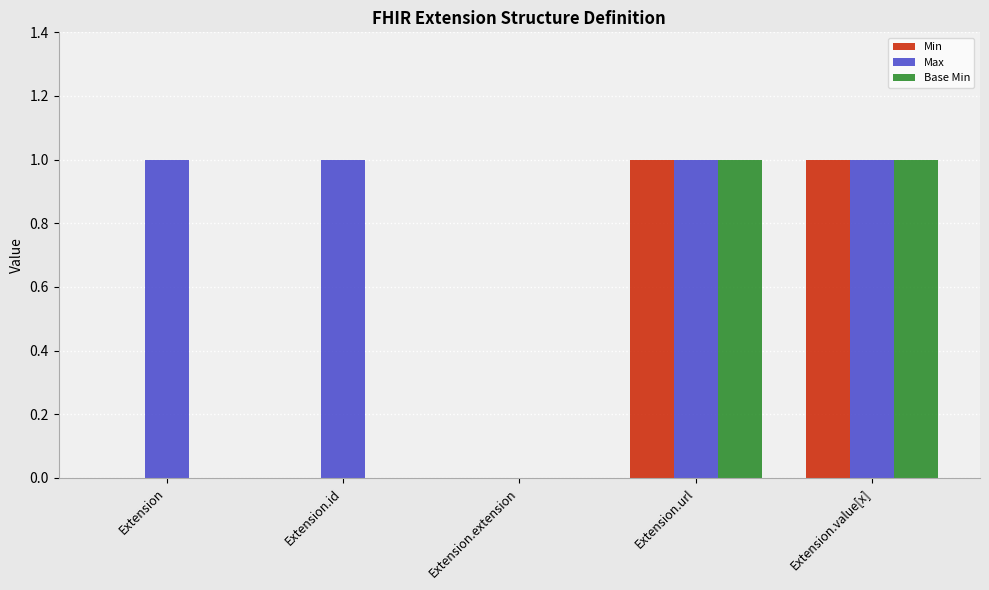

Reading left to right, transcribe all the data shown in this chart.

Min: 0	0	0	1	1
Max: 1	1	0	1	1
Base Min: 0	0	0	1	1